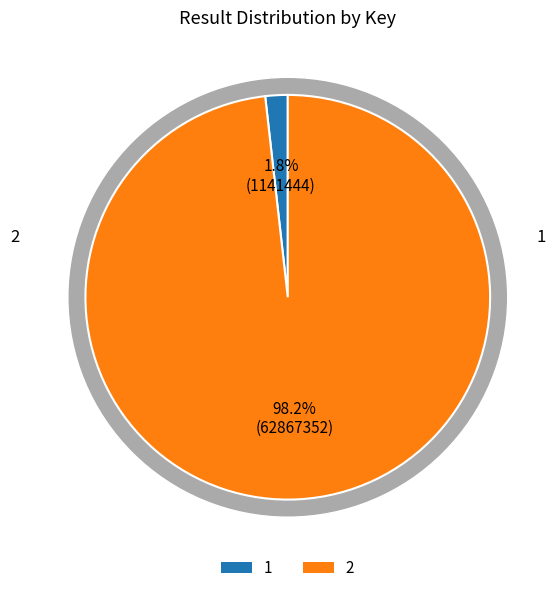

How many slices are in this pie chart?

2